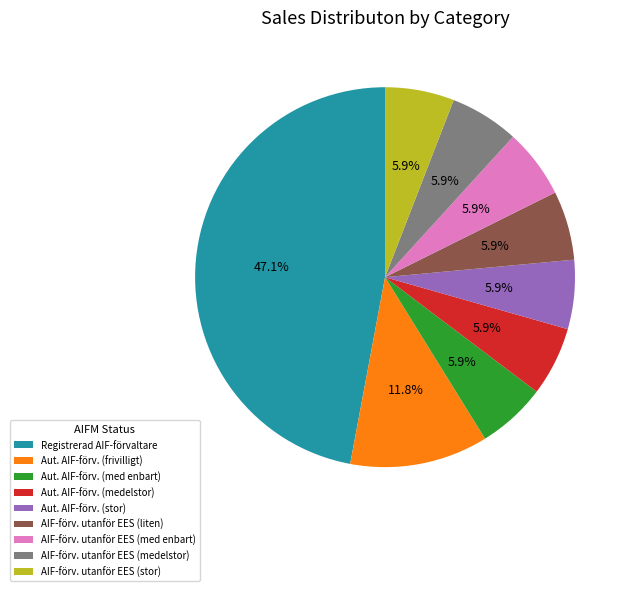

What is the ratio of the value at Aut. AIF-förv. (medelstor) to the value at AIF-förv. utanför EES (medelstor)?

1.0